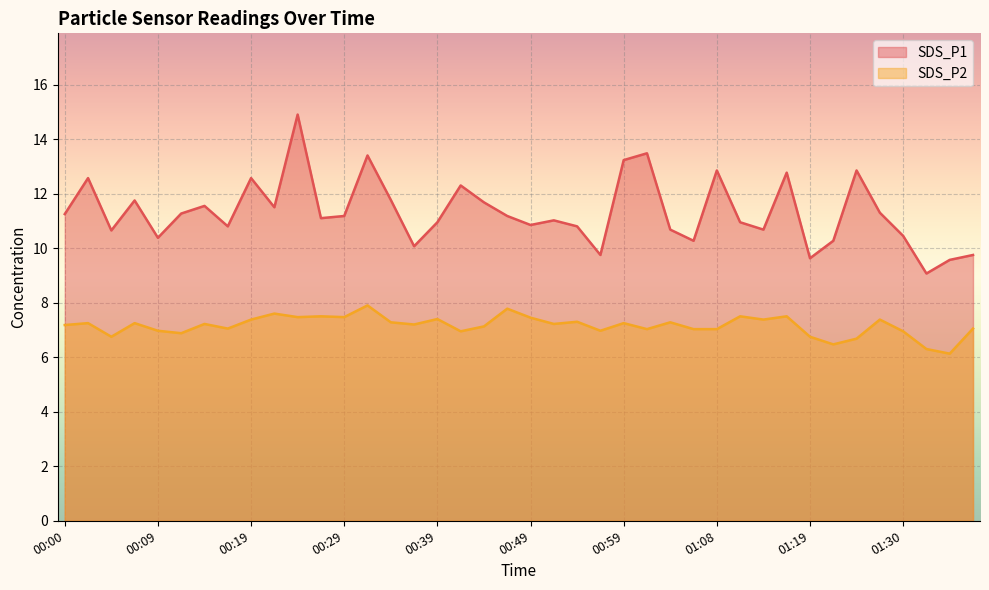

Reading left to right, transcribe all the data shown in this chart.

SDS_P1: 11.2	12.6	10.7	11.8	10.4	11.3	11.6	10.8	12.6	11.5	14.9	11.1	11.2	13.4	11.8	10.1	10.9	12.3	11.7	11.2	10.8	11.0	10.8	9.8	13.2	13.5	10.7	10.3	12.8	10.9	10.7	12.8	9.6	10.3	12.8	11.3	10.4	9.1	9.6	9.8
SDS_P2: 7.2	7.2	6.8	7.2	7.0	6.9	7.2	7.0	7.4	7.6	7.5	7.5	7.5	7.9	7.3	7.2	7.4	7.0	7.1	7.8	7.5	7.2	7.3	7.0	7.2	7.0	7.3	7.0	7.0	7.5	7.4	7.5	6.8	6.5	6.7	7.4	7.0	6.3	6.1	7.0